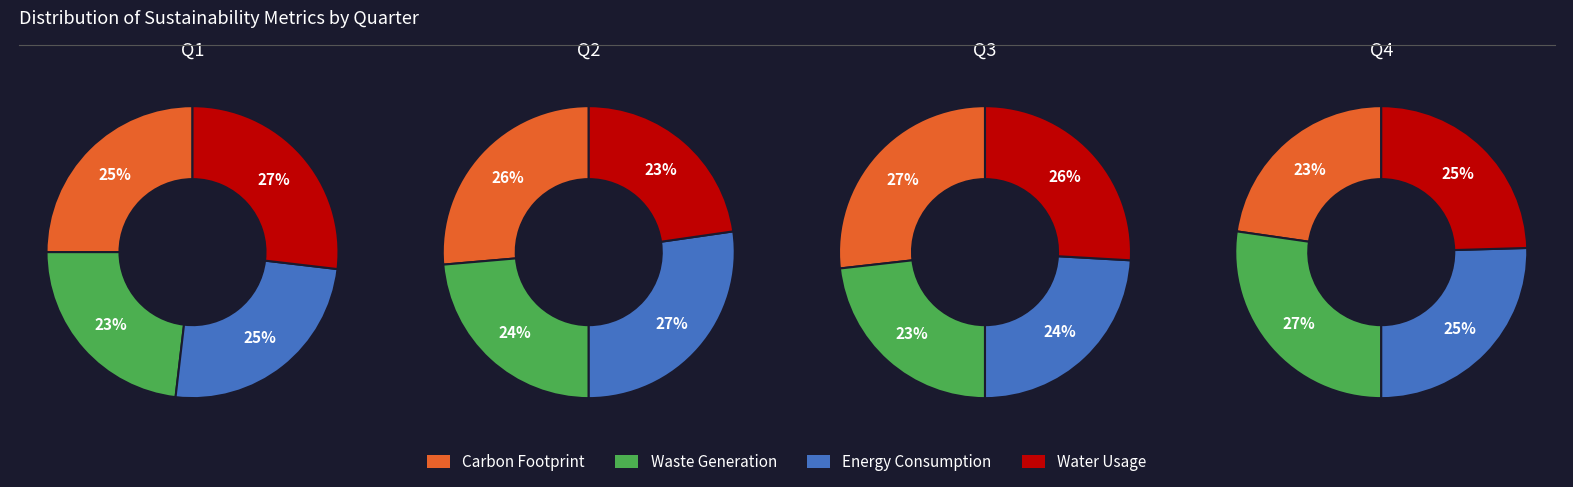

To the nearest percent, what is the difference between the 1 and 2 slice percentages?

1%